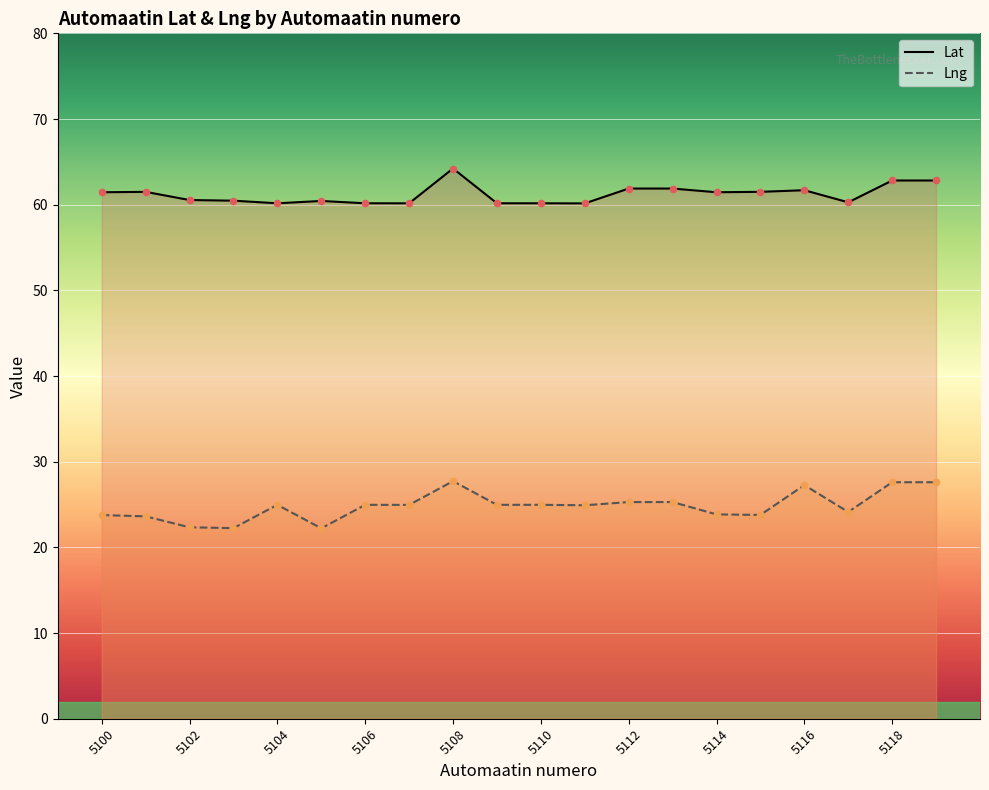

At how many categories does at least one series exceed 35?

20